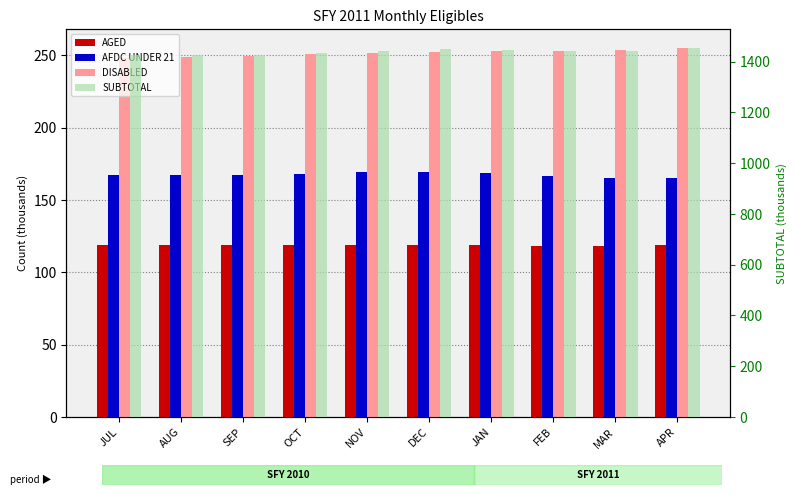

Does the chart contain stacked bars?

No